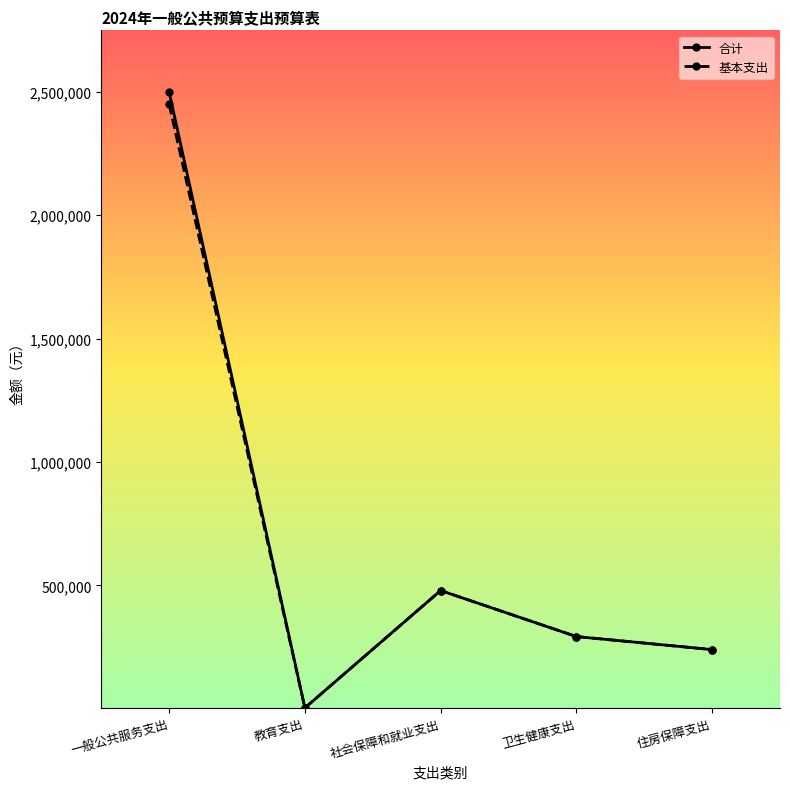

The 基本支出 series shows 128810.2 at 社会保障和就业支出. True or false?

False